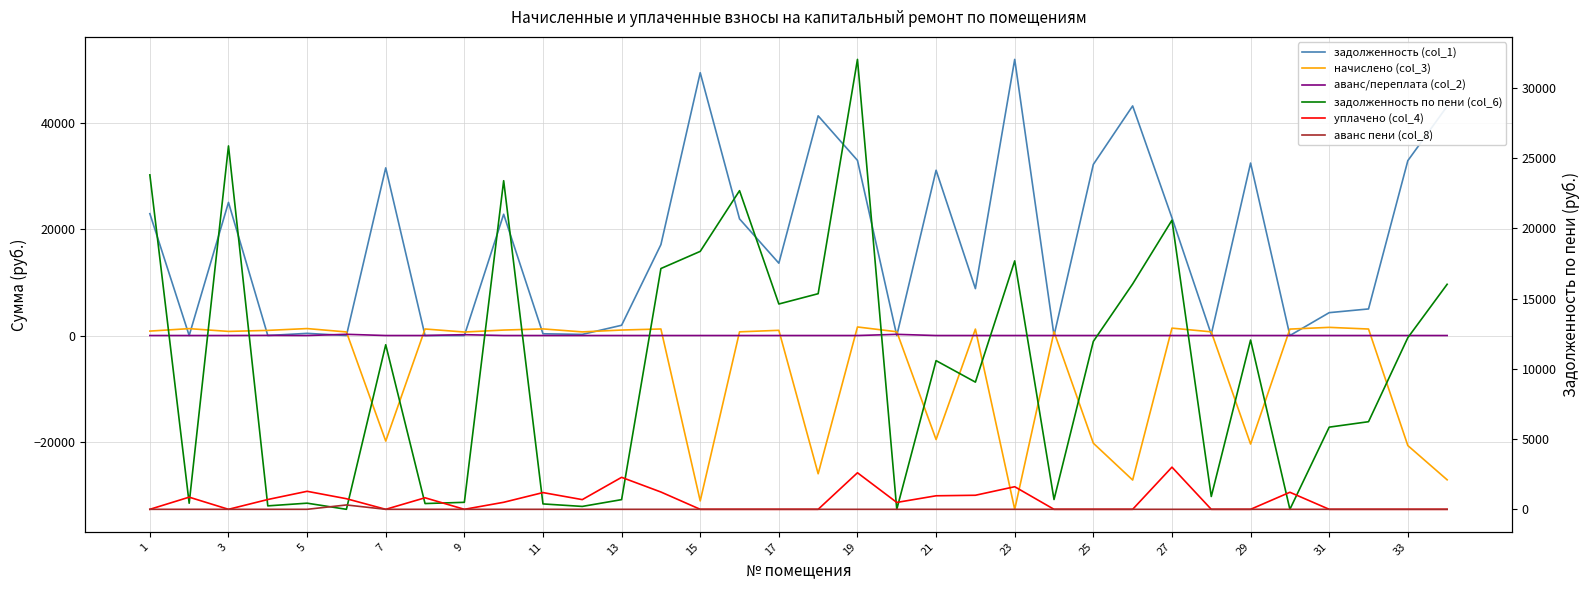

List the series in order of their peak value, highest first.

задолженность (col_1), задолженность по пени (col_6), уплачено (col_4), начислено (col_3), аванс пени (col_8), аванс/переплата (col_2)